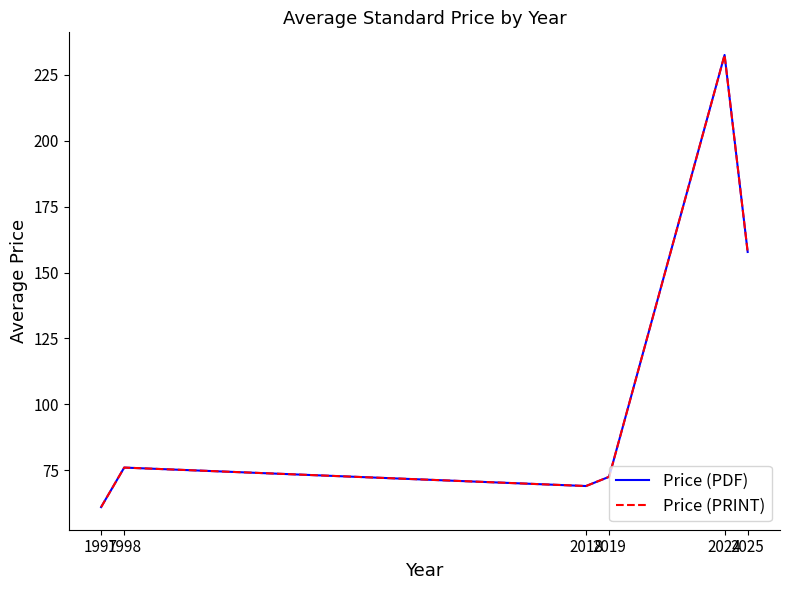

Does the chart display data point markers on the line(s)?

No